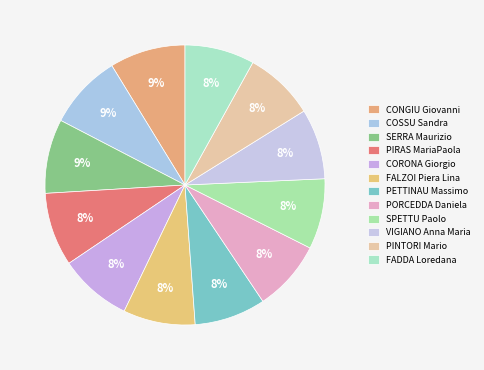

To the nearest percent, what is the difference between the largest and smallest slice percentages?

1%